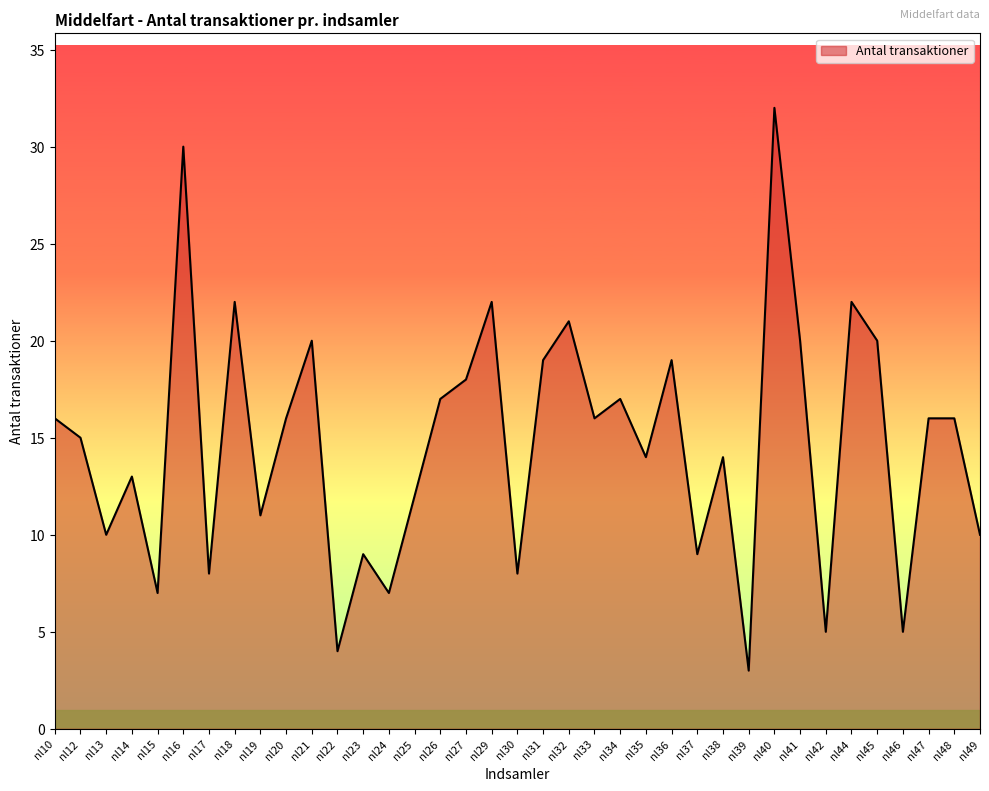

Reading right to left, list all the values displayed in this chart.

nl49=10	nl48=16	nl47=16	nl46=5	nl45=20	nl44=22	nl42=5	nl41=20	nl40=32	nl39=3	nl38=14	nl37=9	nl36=19	nl35=14	nl34=17	nl33=16	nl32=21	nl31=19	nl30=8	nl29=22	nl27=18	nl26=17	nl25=12	nl24=7	nl23=9	nl22=4	nl21=20	nl20=16	nl19=11	nl18=22	nl17=8	nl16=30	nl15=7	nl14=13	nl13=10	nl12=15	nl10=16